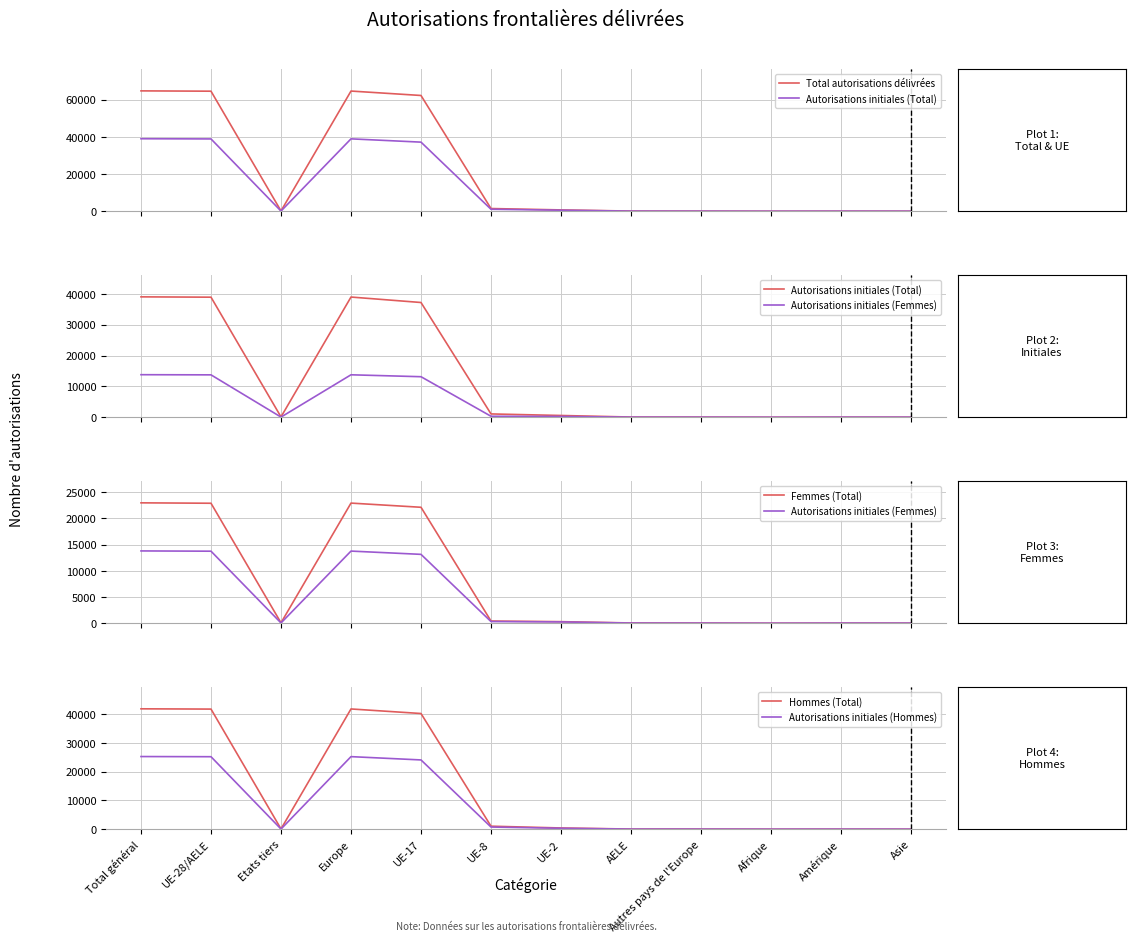

Is it true that Femmes (Total) equals 36557 at Europe?

False